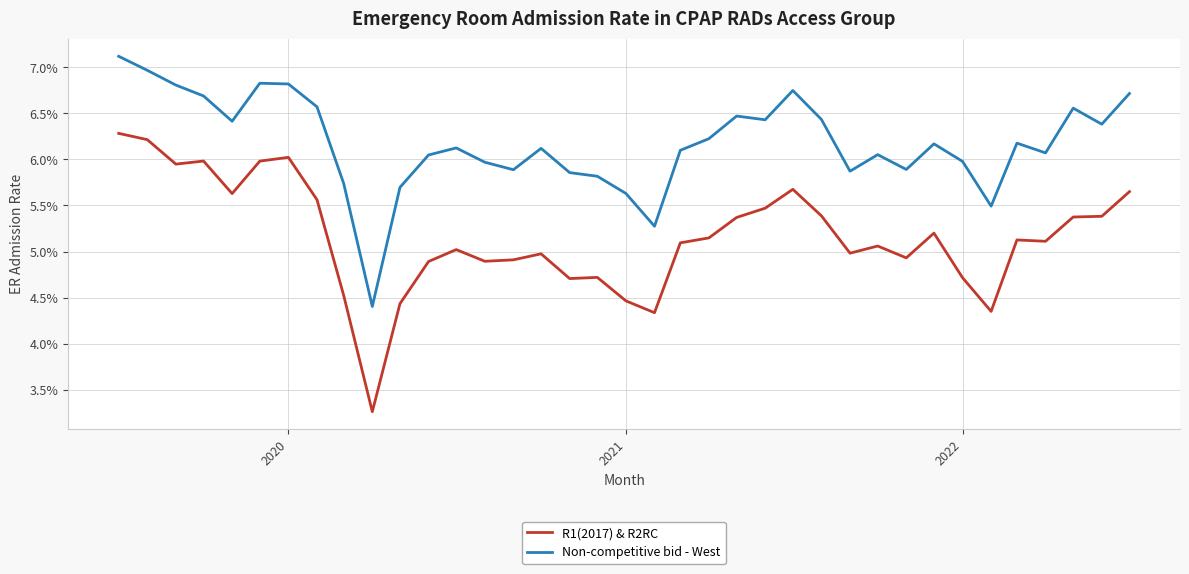

True or false: R1(2017) & R2RC has more than 2 interior local peaks.

True